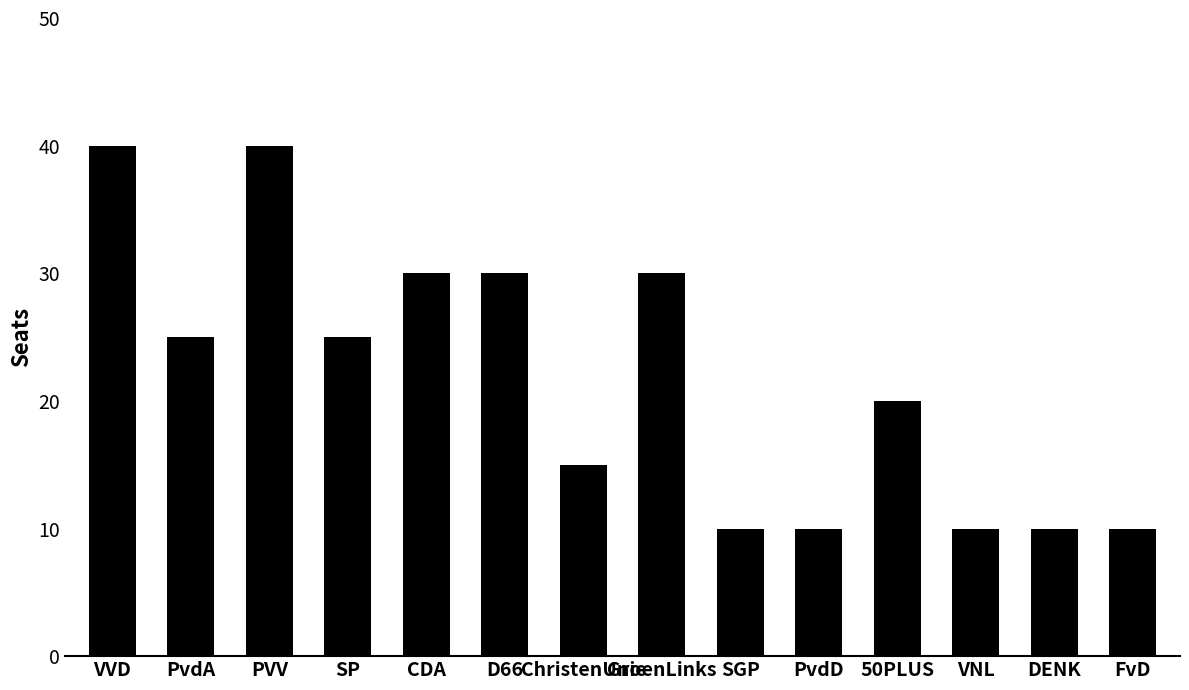

Reading left to right, what are all the values shown in this chart?

40	25	40	25	30	30	15	30	10	10	20	10	10	10